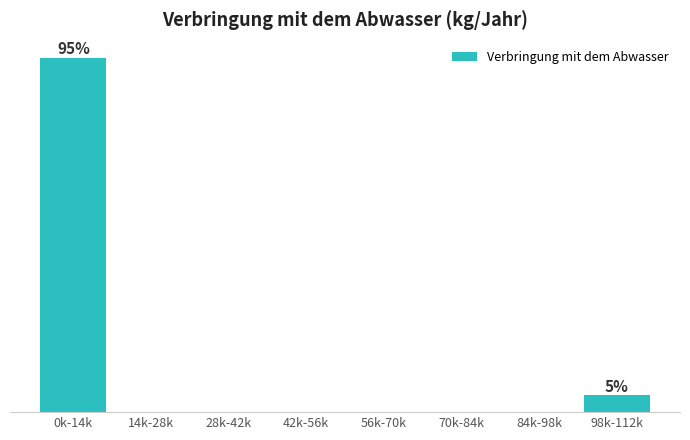

Are the bars horizontal?

No